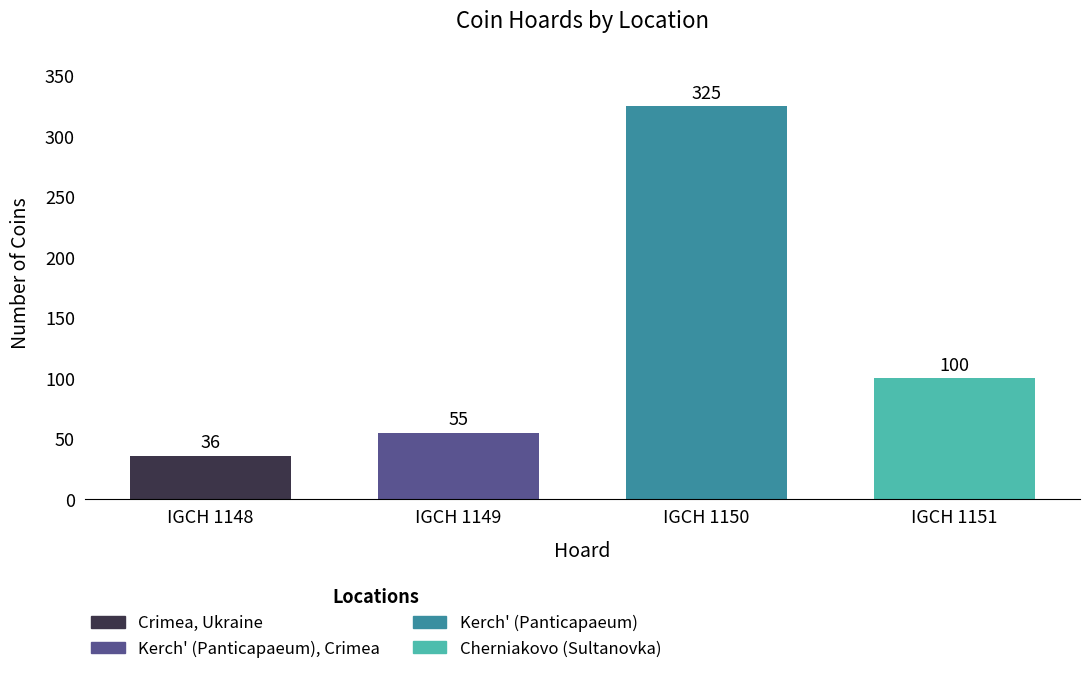

Which has a higher value, IGCH 1151 or IGCH 1148?

IGCH 1151